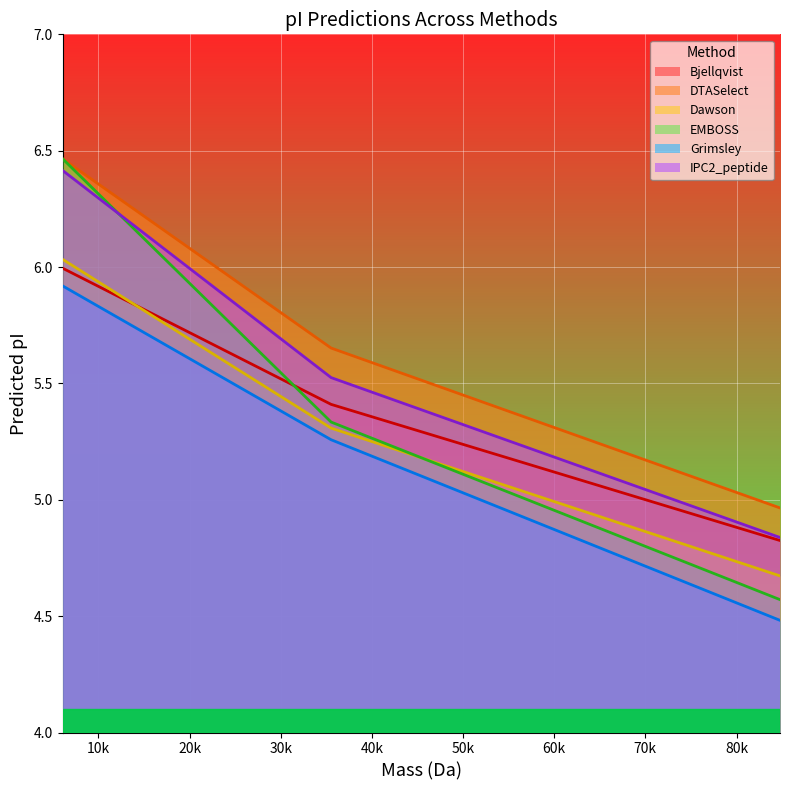

What is the average value of the DTASelect series?

5.7